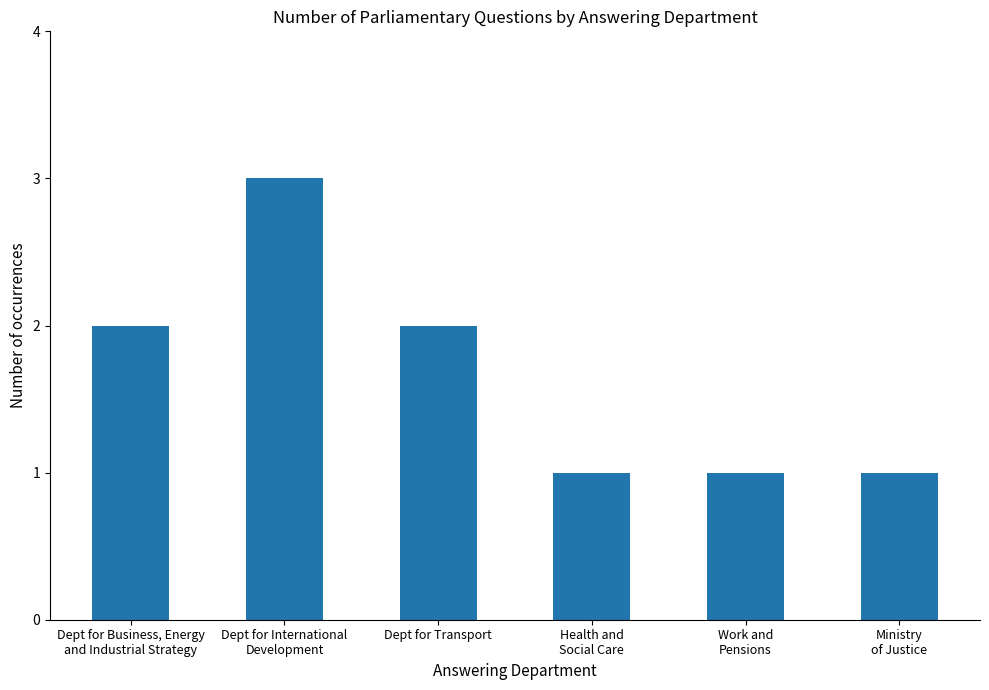

What is the label of the 2nd bar from the left?

Dept for International
Development